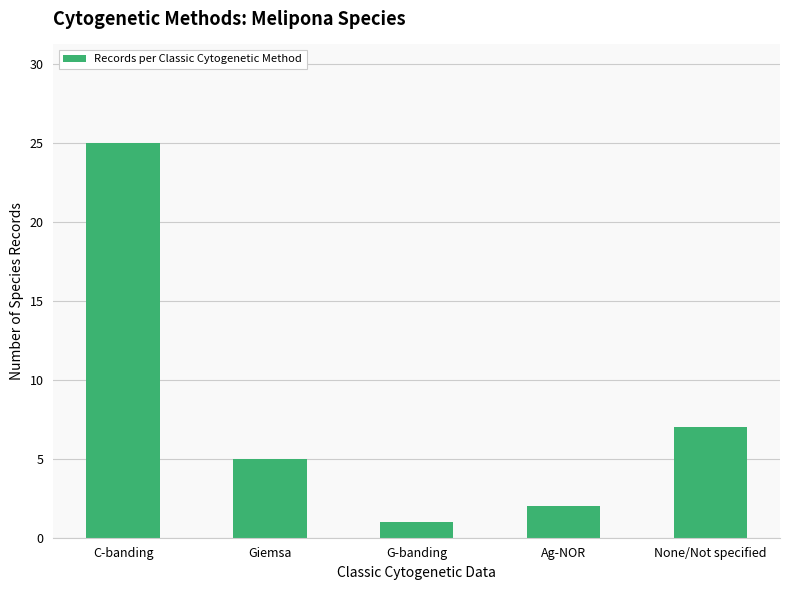

What is the label of the 3rd bar from the left?

G-banding